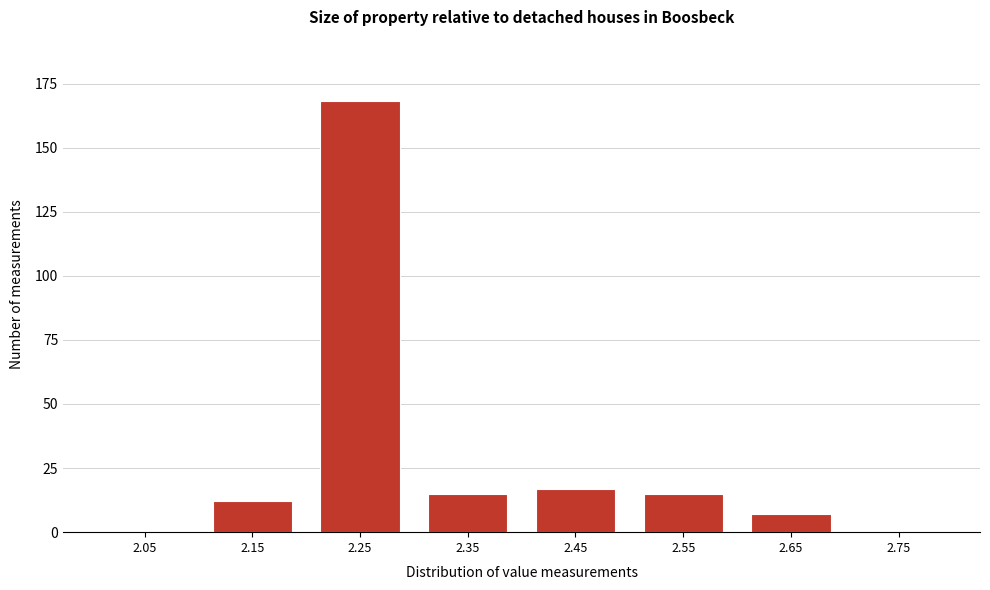

Reading left to right, transcribe this chart: for each bar, give the range it covers on the x-axis and its height. The values are not printed on the chart, so give them approximately, as read against the axis.

2.0 to 2.1: 0
2.1 to 2.2: 10
2.2 to 2.3: 170
2.3 to 2.4: 15
2.4 to 2.5: 15
2.5 to 2.6: 15
2.6 to 2.7: 5
2.7 to 2.8: 0